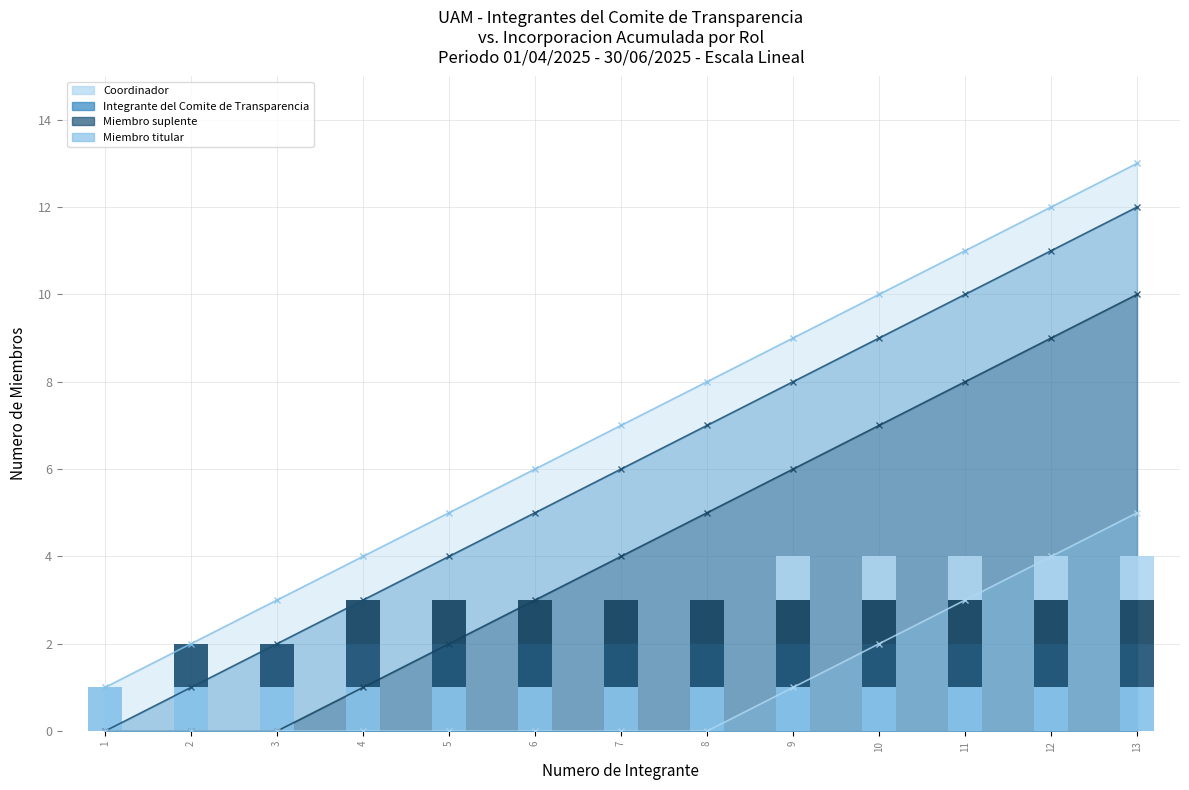

The Miembro titular series shows 1 at 12. True or false?

True